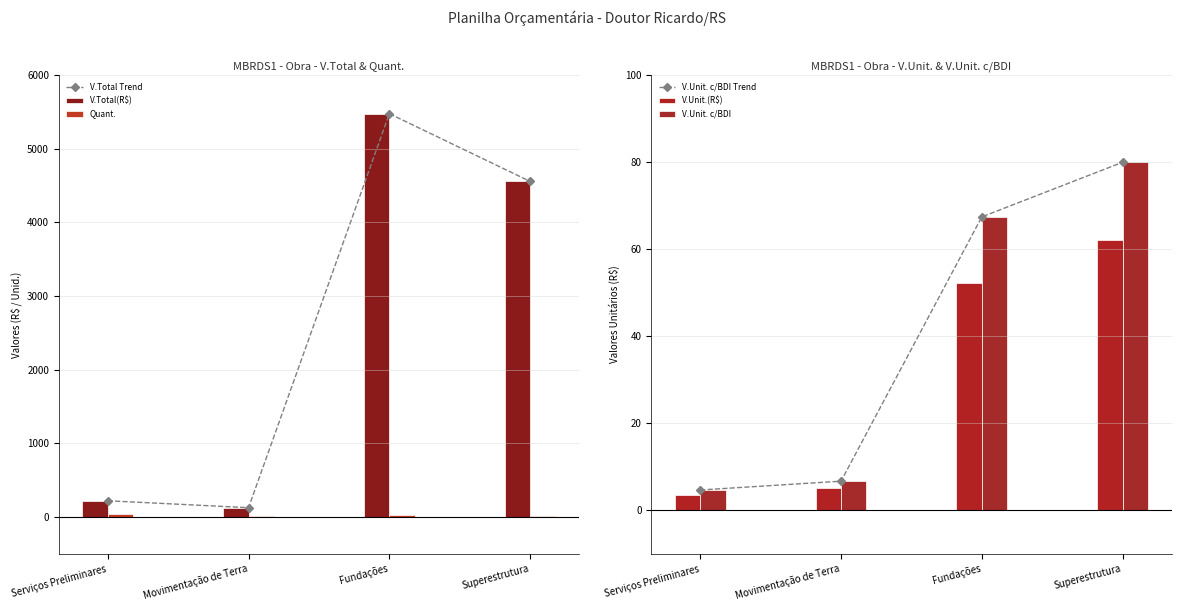

What is the label of the 4th bar from the right?

Serviços Preliminares